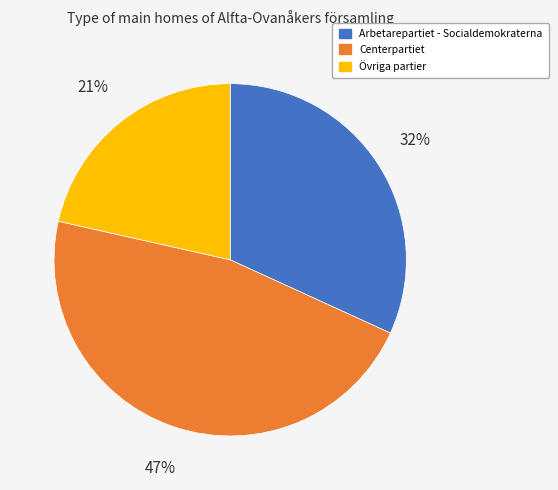

To the nearest percent, what is the average slice percentage?

33%